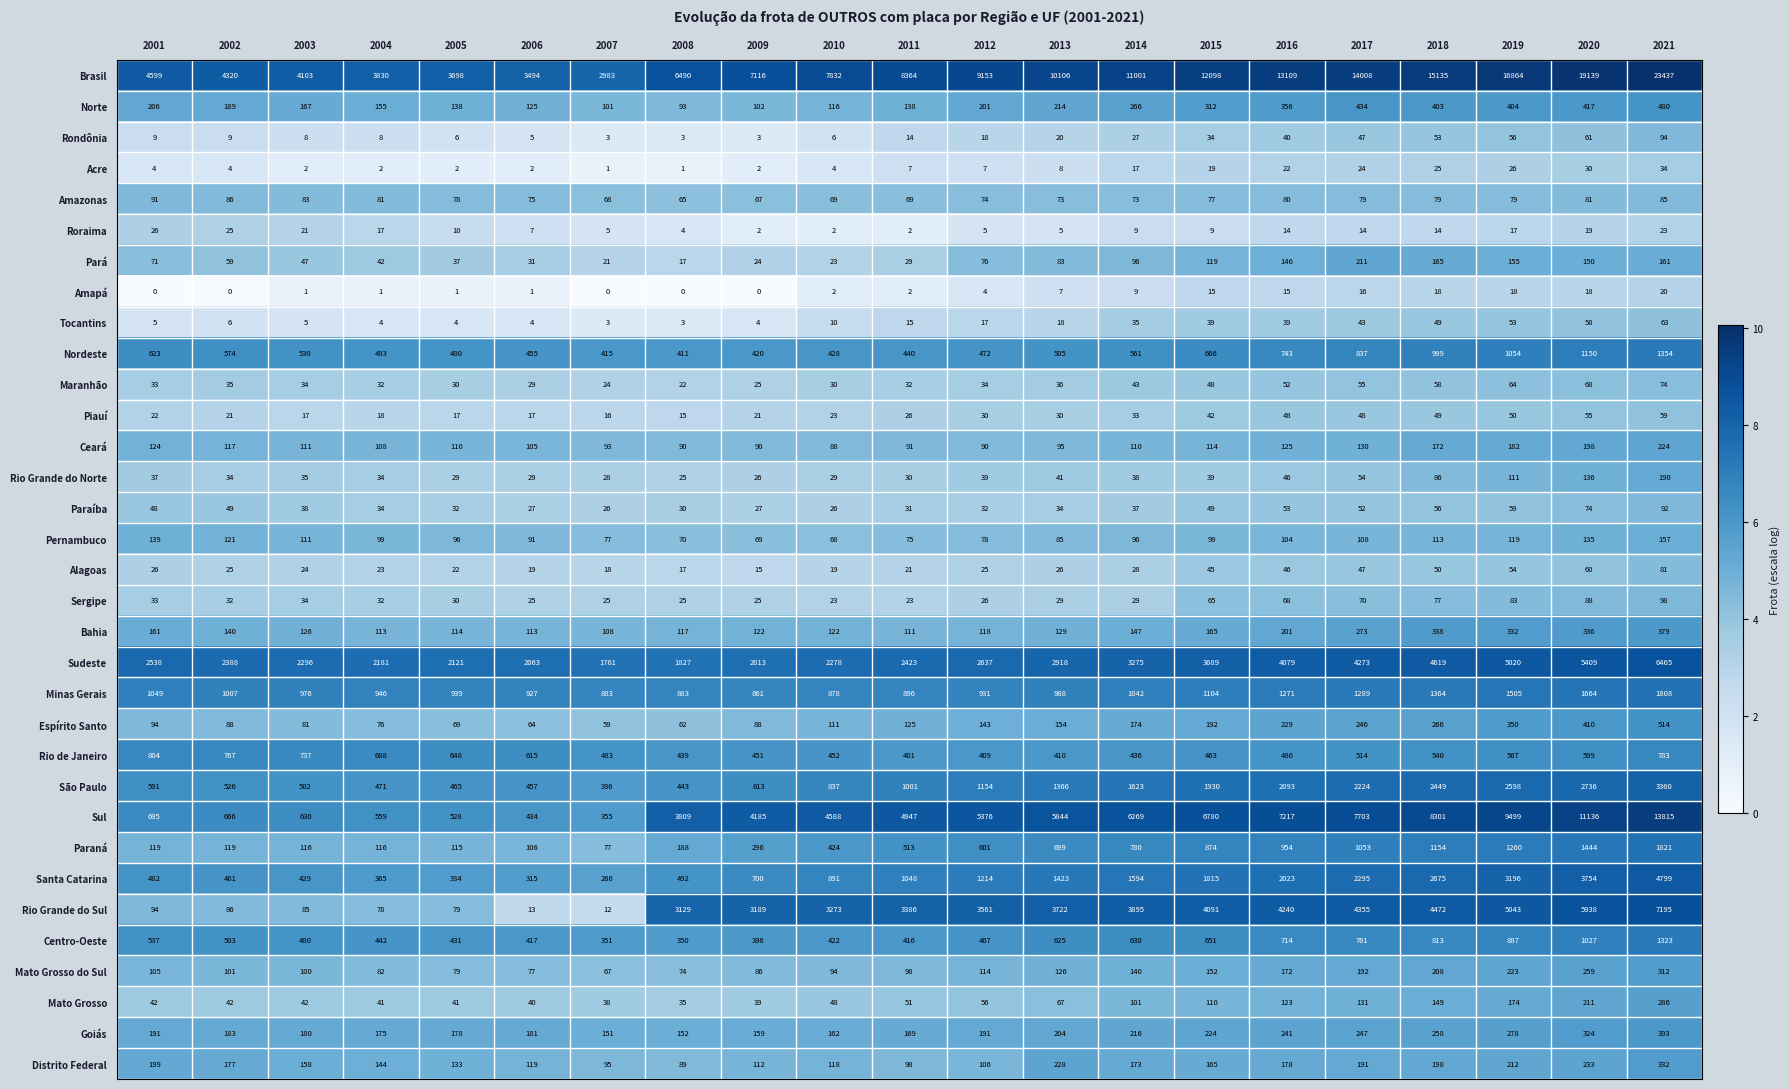

The Maranhão series shows 68 at 2020. True or false?

True